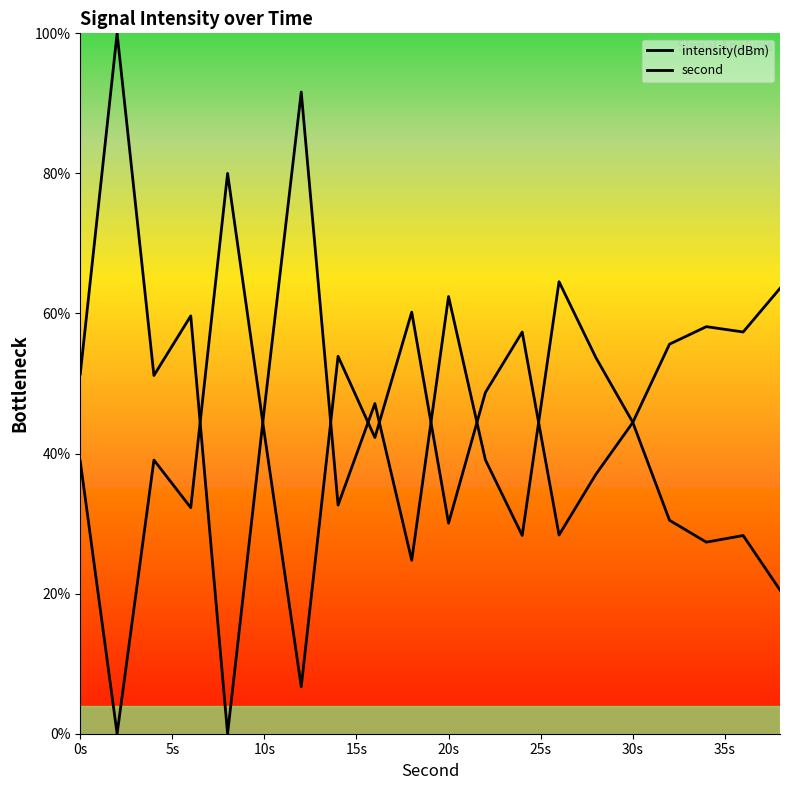

At how many categories does at least one series exceed 17?

20